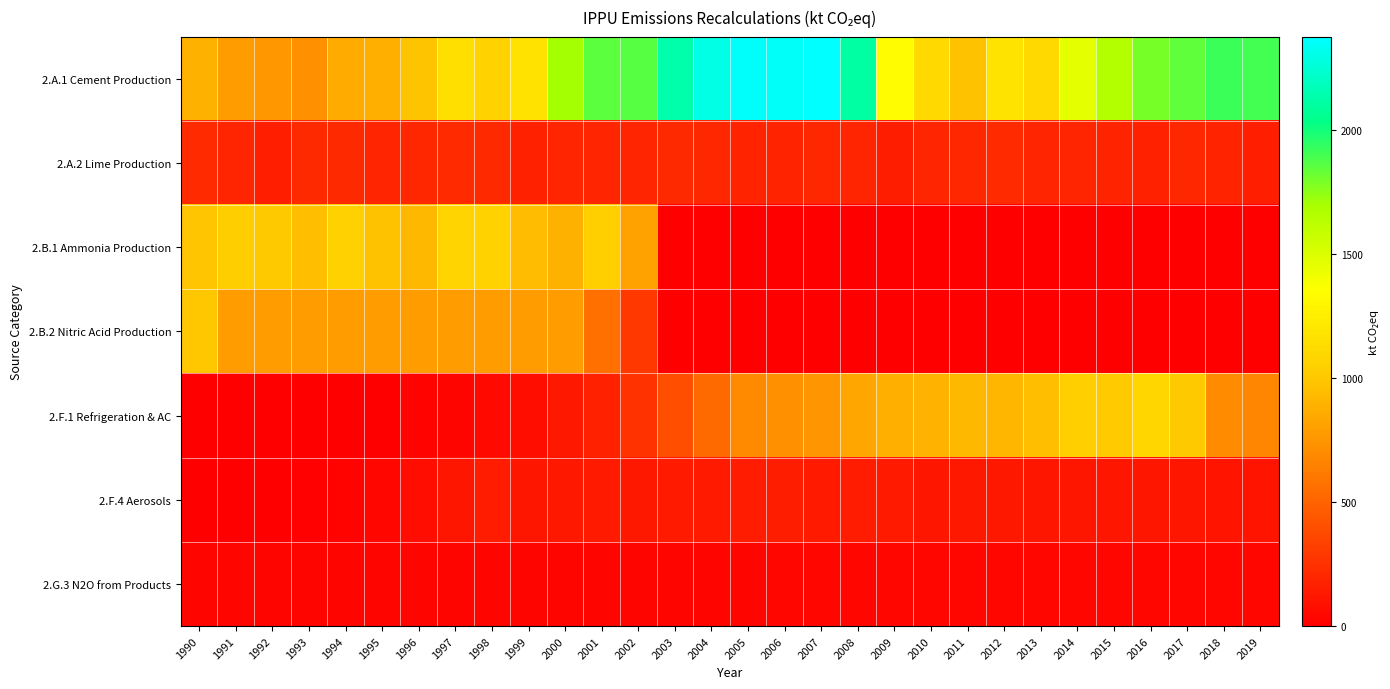

Reading right to left, list all the values displayed in this chart.

2.A.1 Cement Production: 2019=1892.6	2018=1916.0	2017=1839.6	2016=1793.5	2015=1652.0	2014=1461.1	2013=1111.7	2012=1177.0	2011=966.3	2010=1105.1	2009=1326.8	2008=2106.7	2007=2374.1	2006=2347.9	2005=2357.1	2004=2295.1	2003=2127.0	2002=1859.8	2001=1851.2	2000=1700.9	1999=1166.0	1998=1059.0	1997=1145.0	1996=983.0	1995=879.0	1994=859.0	1993=729.0	1992=753.0	1991=782.0	1990=884.0
2.A.2 Lime Production: 2019=163.7	2018=177.3	2017=198.9	2016=173.9	2015=177.3	2014=189.0	2013=189.6	2012=214.4	2011=199.1	2010=192.4	2009=156.4	2008=187.8	2007=196.7	2006=180.3	2005=183.5	2004=201.5	2003=206.3	2002=190.3	2001=189.4	2000=190.4	1999=170.1	1998=211.7	1997=221.9	1996=198.2	1995=187.5	1994=205.4	1993=204.9	1992=162.4	1991=192.2	1990=214.1
2.B.1 Ammonia Production: 2019=0.0	2018=0.0	2017=0.0	2016=0.0	2015=0.0	2014=0.0	2013=0.0	2012=0.0	2011=0.0	2010=0.0	2009=0.0	2008=0.0	2007=0.0	2006=0.0	2005=0.0	2004=0.0	2003=0.3	2002=810.9	2001=1041.2	2000=882.3	1999=942.8	1998=1058.8	1997=1073.1	1996=922.9	1995=973.4	1994=1056.6	1993=946.2	1992=1003.6	1991=1030.3	1990=990.2
2.B.2 Nitric Acid Production: 2019=0.0	2018=0.0	2017=0.0	2016=0.0	2015=0.0	2014=0.0	2013=0.0	2012=0.0	2011=0.0	2010=0.0	2009=0.0	2008=0.0	2007=0.0	2006=0.0	2005=0.0	2004=0.0	2003=0.0	2002=280.9	2001=561.7	2000=781.0	1999=781.0	1998=781.0	1997=781.0	1996=781.0	1995=781.0	1994=781.0	1993=781.0	1992=781.0	1991=781.0	1990=995.3
2.F.1 Refrigeration & AC: 2019=671.6	2018=700.1	2017=1010.7	2016=1093.8	2015=1018.7	2014=1040.4	2013=951.5	2012=917.2	2011=923.6	2010=891.3	2009=875.1	2008=828.5	2007=748.2	2006=728.6	2005=694.1	2004=535.7	2003=391.7	2002=251.3	2001=167.2	2000=123.0	1999=75.8	1998=48.4	1997=32.1	1996=18.7	1995=5.0	1994=2.1	1993=0.5	1992=0.0	1991=0.0	1990=0.0
2.F.4 Aerosols: 2019=109.1	2018=108.0	2017=113.0	2016=115.0	2015=114.6	2014=116.6	2013=119.0	2012=122.6	2011=125.2	2010=120.3	2009=130.0	2008=145.0	2007=136.8	2006=151.6	2005=144.3	2004=130.0	2003=136.0	2002=128.3	2001=134.8	2000=124.5	1999=116.2	1998=143.8	1997=117.9	1996=66.9	1995=37.9	1994=25.3	1993=12.6	1992=0.0	1991=0.0	1990=0.0
2.G.3 N2O from Products: 2019=44.0	2018=43.0	2017=42.8	2016=42.6	2015=41.4	2014=41.2	2013=41.1	2012=41.0	2011=40.9	2010=40.7	2009=40.5	2008=40.1	2007=39.1	2006=37.8	2005=37.0	2004=36.2	2003=35.6	2002=35.0	2001=34.4	2000=33.9	1999=33.5	1998=33.1	1997=32.8	1996=32.4	1995=32.2	1994=32.1	1993=32.0	1992=31.8	1991=31.5	1990=31.3